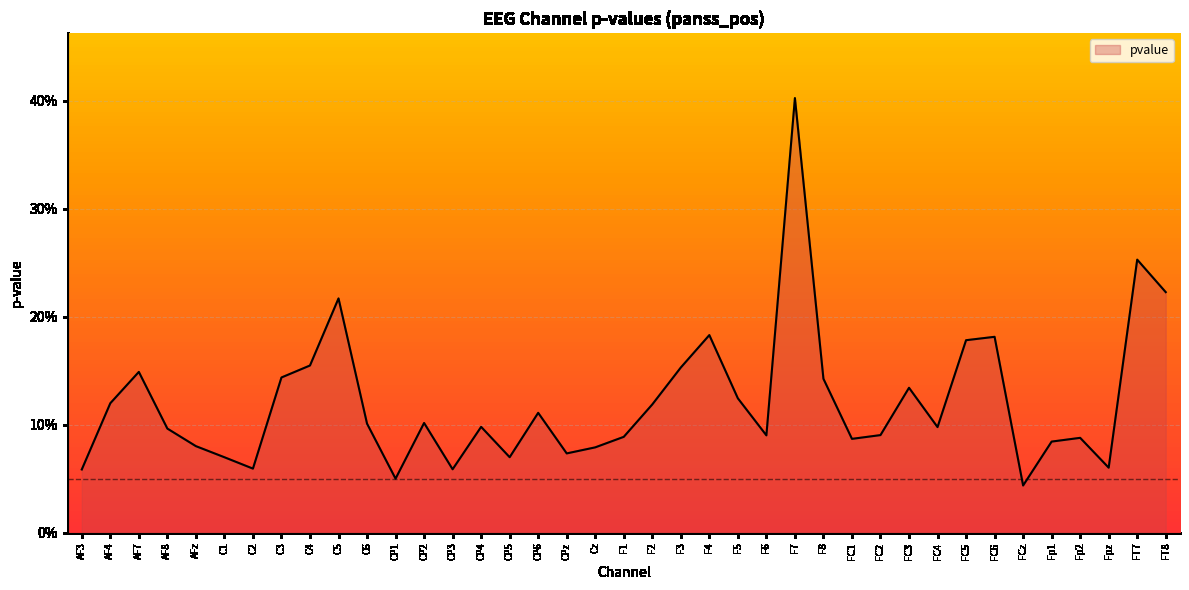

Does the chart have visible grid lines?

Yes